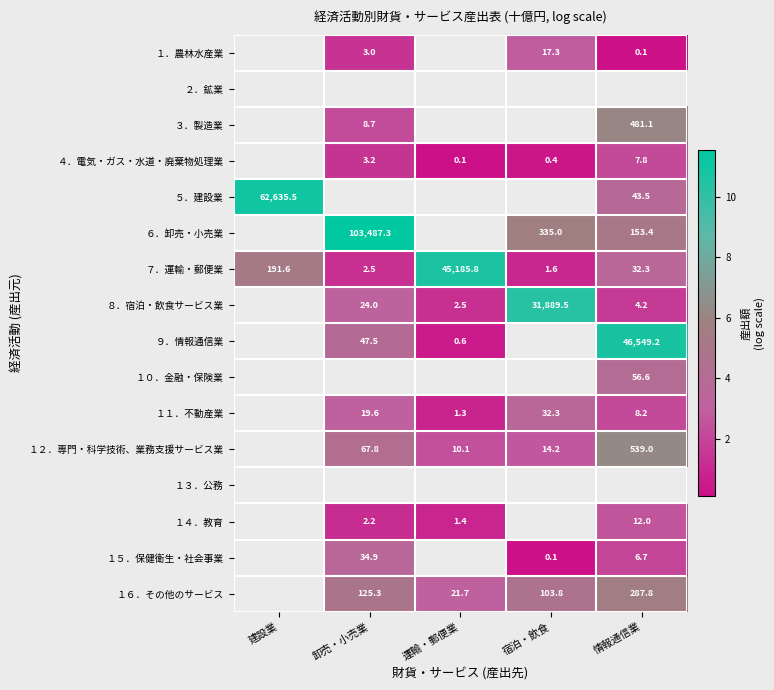

At which label does ７．運輸・郵便業 first exceed 32?

建設業